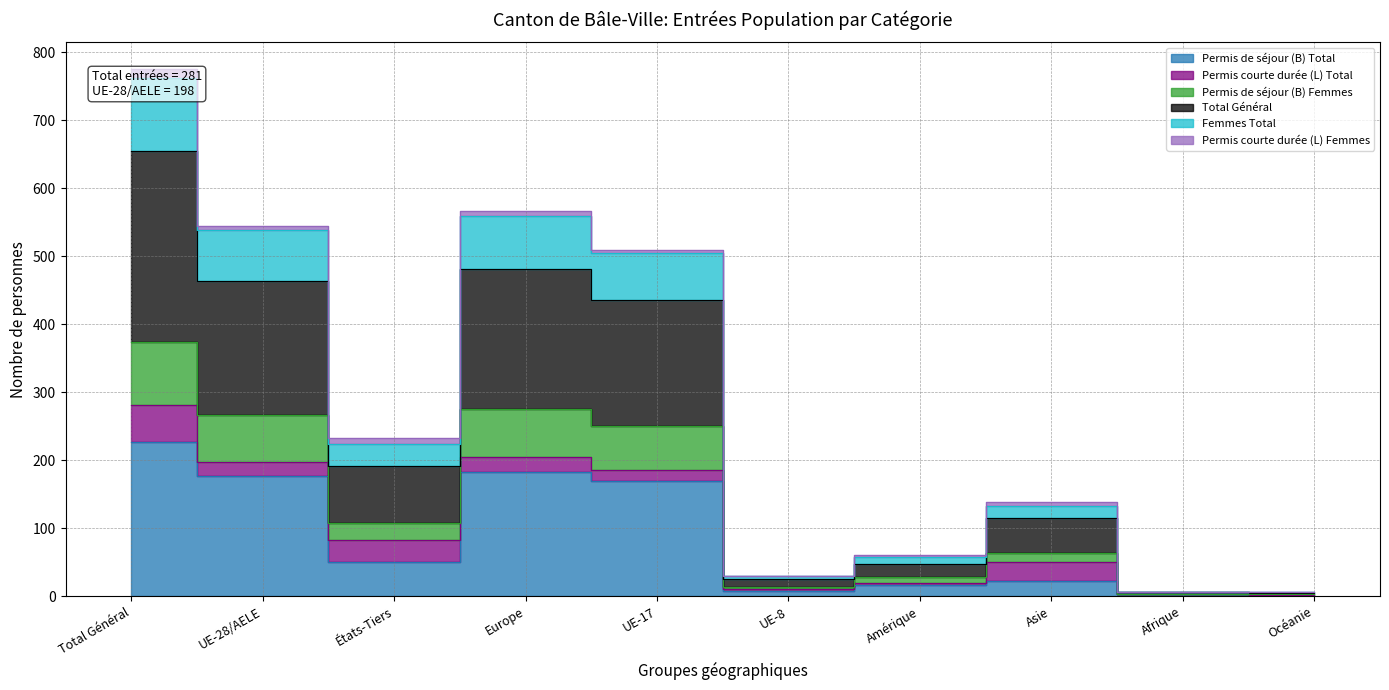

Between UE-8 and Asie, which is larger?

Asie